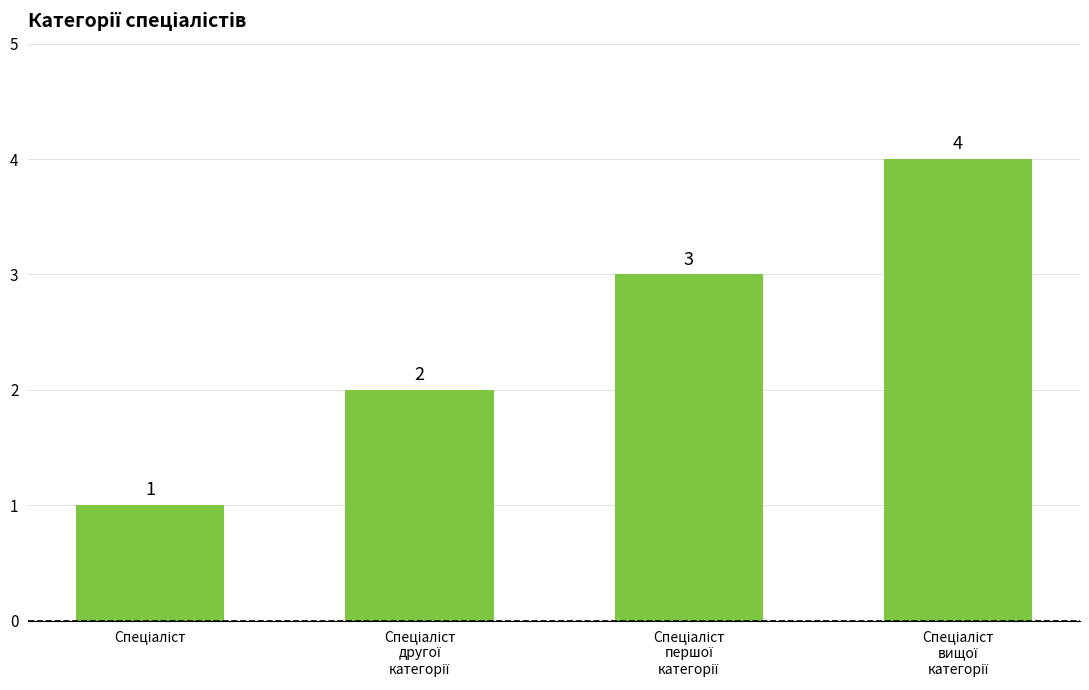

What is the sum of all values?

10